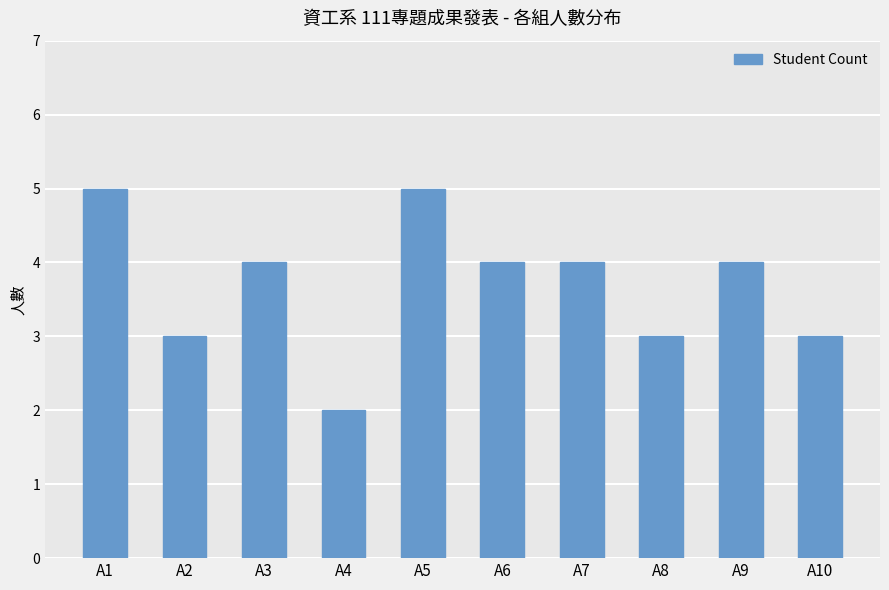

What value does the data have at A4?

2